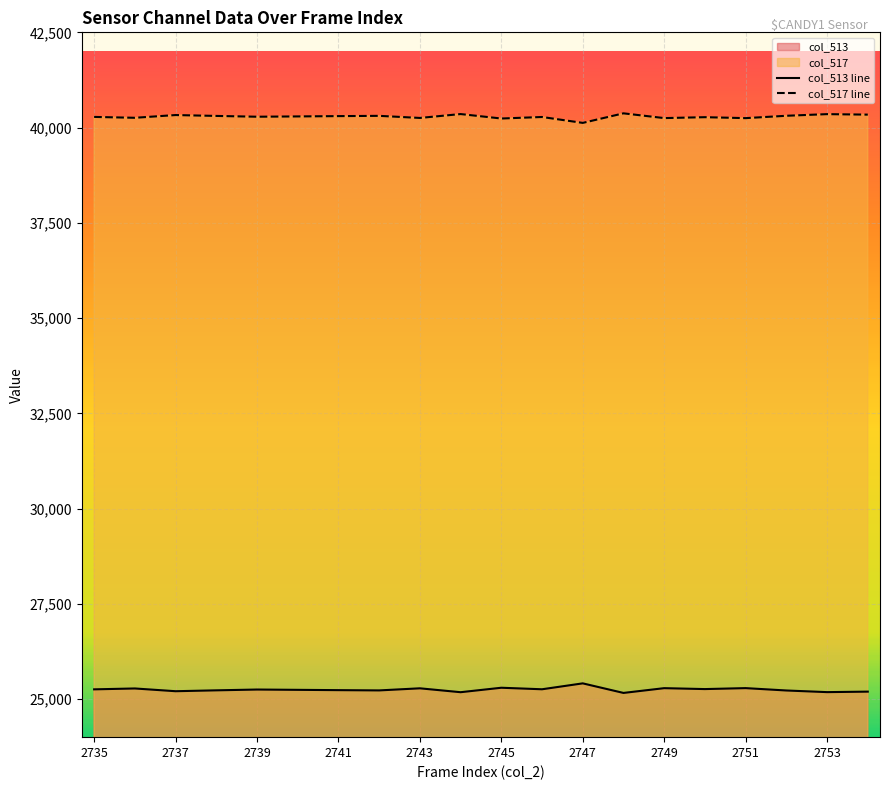

What is the difference between the highest and lowest values at 2737?

15123